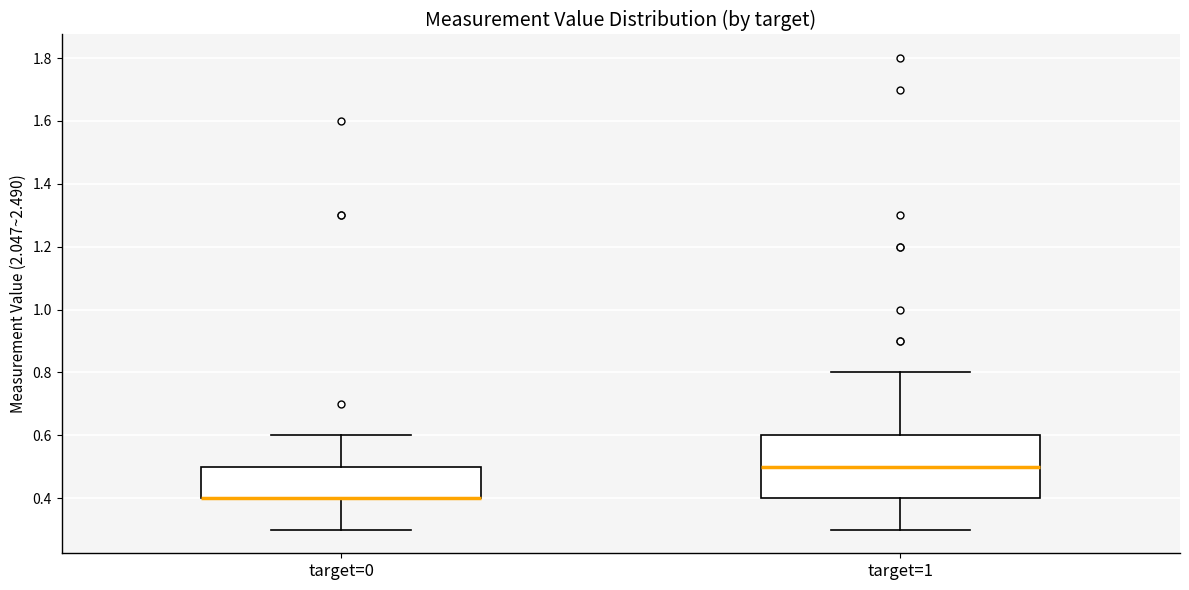

Which box is the tallest, from its lower edge to its upper edge?

target=1